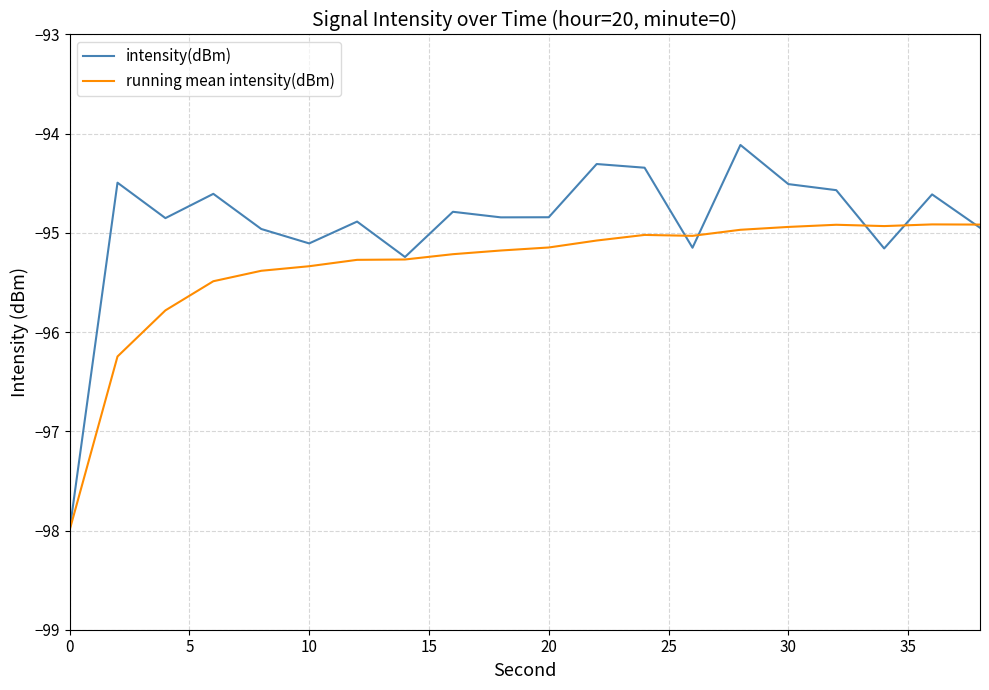

What is the difference between the second highest and second lowest values in the running mean intensity(dBm) series?

1.3